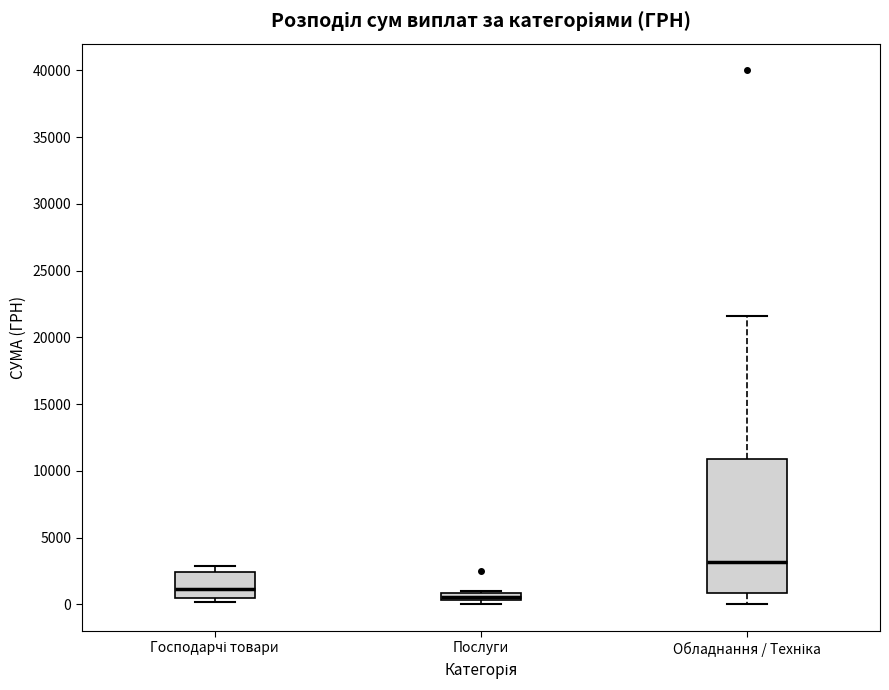

Which box's median line is the highest?

Обладнання / Техніка